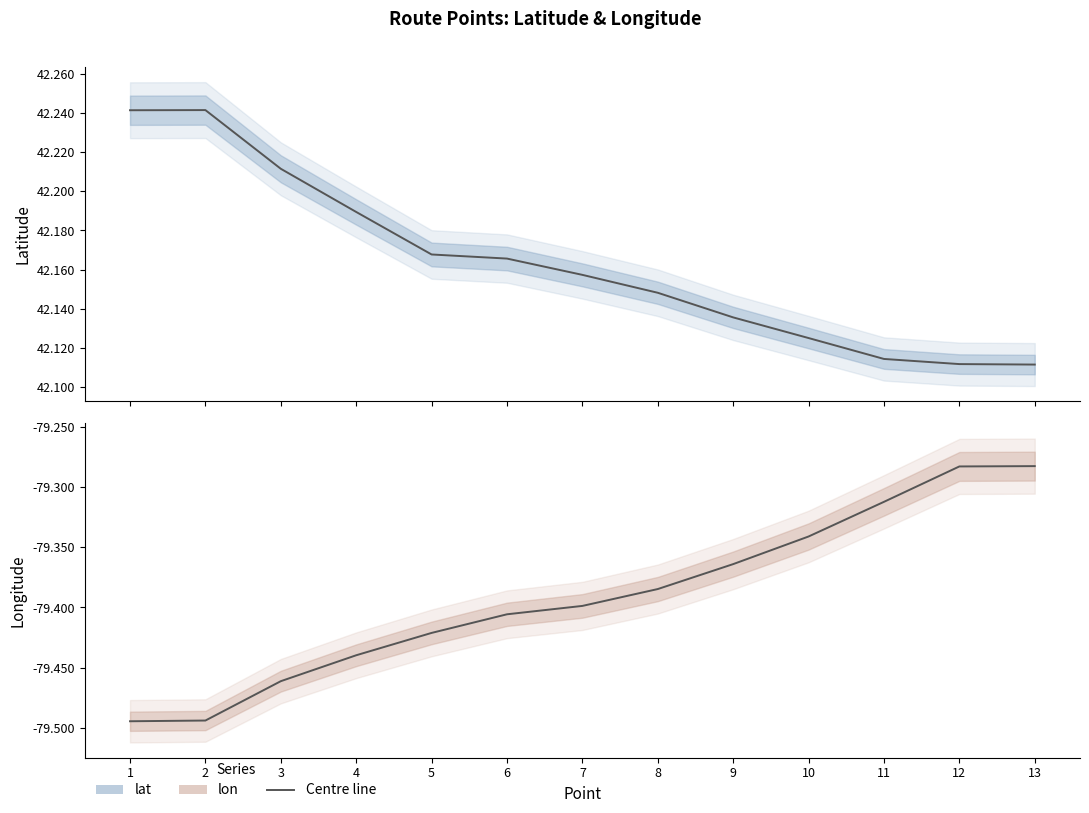

What is the maximum value shown in the chart?

42.2